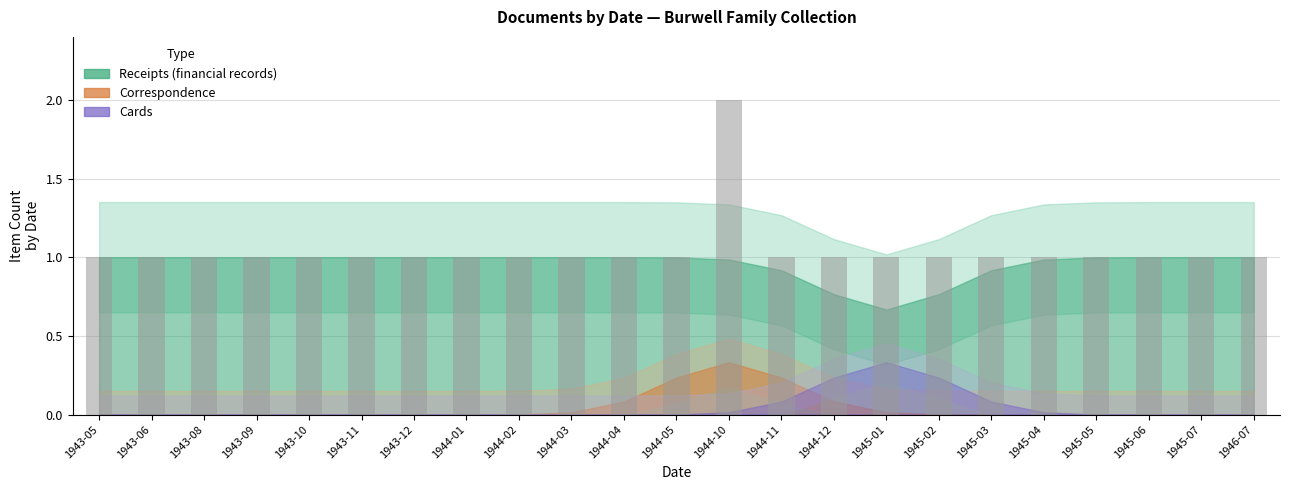

Reading left to right, what are all the values shown in this chart?

1	1	1	1	1	1	1	1	1	1	1	1	2	1	1	1	1	1	1	1	1	1	1